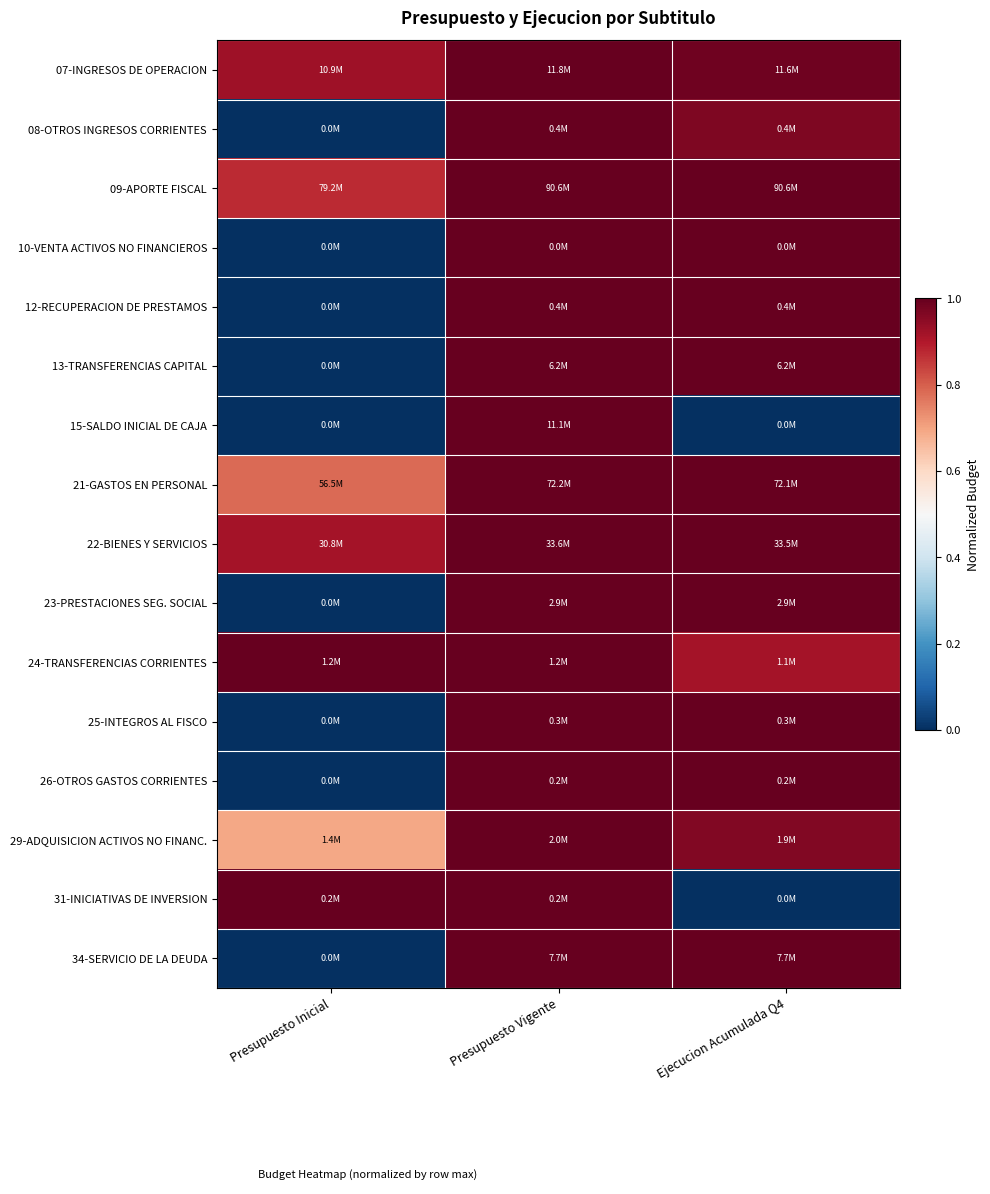

What is the spread (max minus min) of values at Ejecucion Acumulada Q4?

1.0